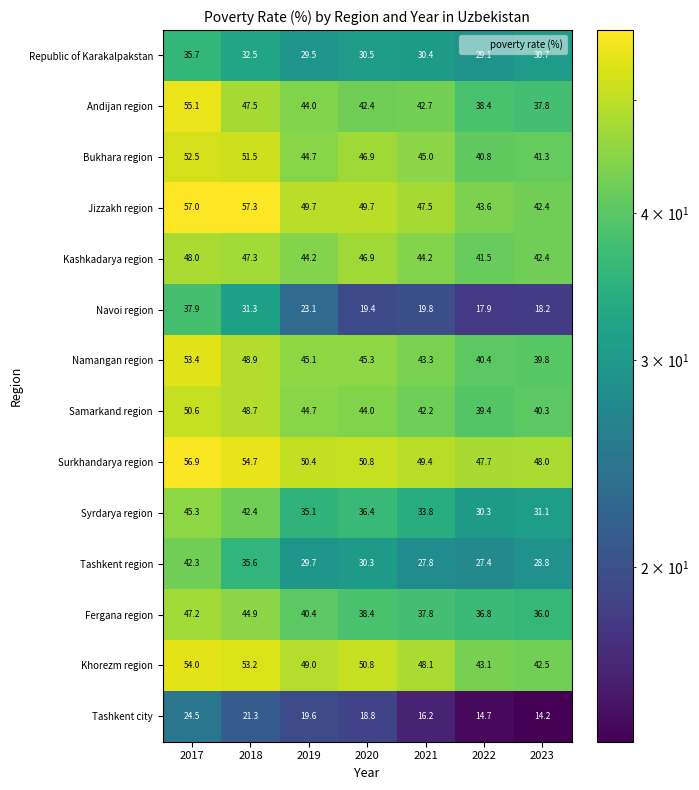

Between 2019 and 2023, which series saw the biggest shift?

Jizzakh region